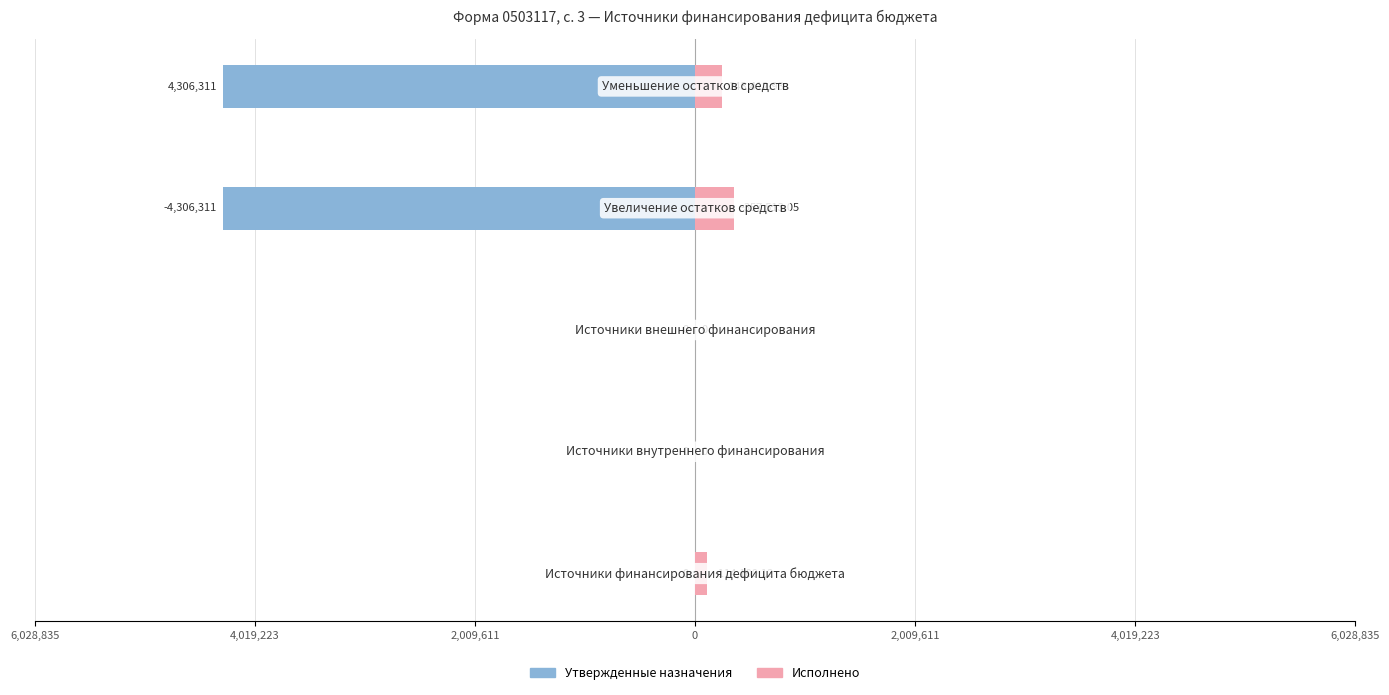

What is the value of the Утвержденные назначения bar at the 4th from the left?

-4306311.0